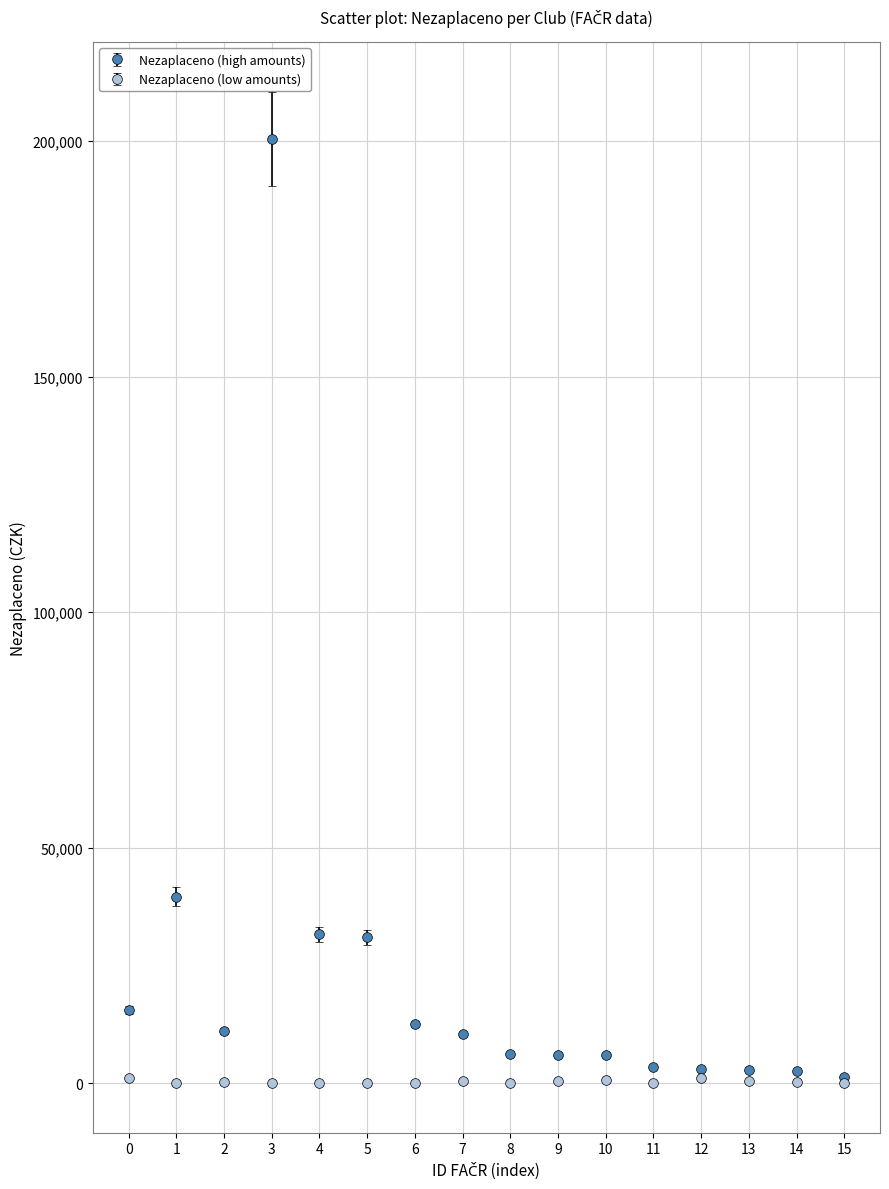

At which category is the sum across all series the highest?

3